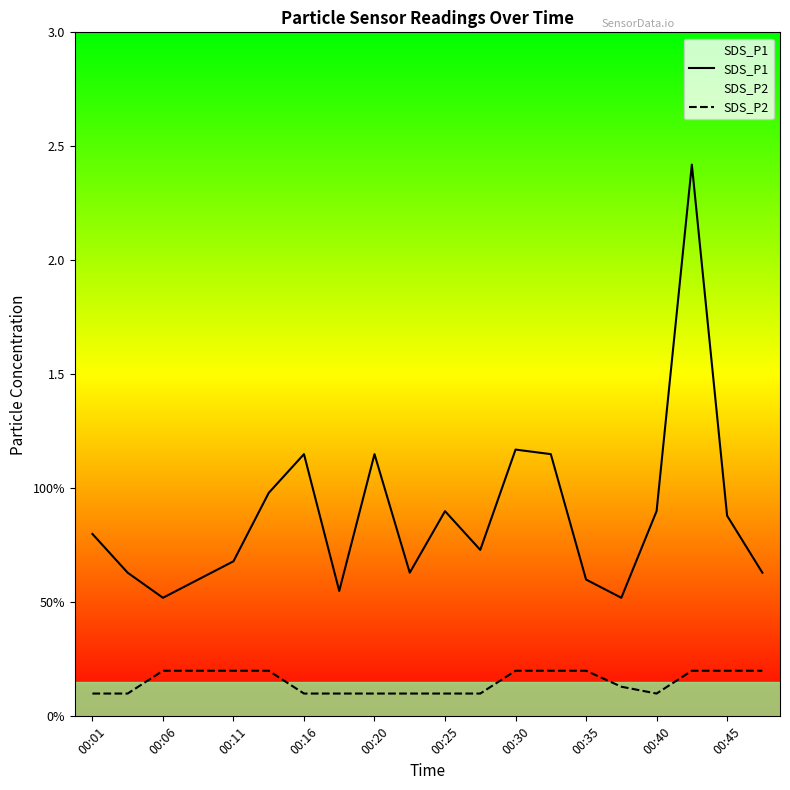

Which series has the widest spread of values?

SDS_P1